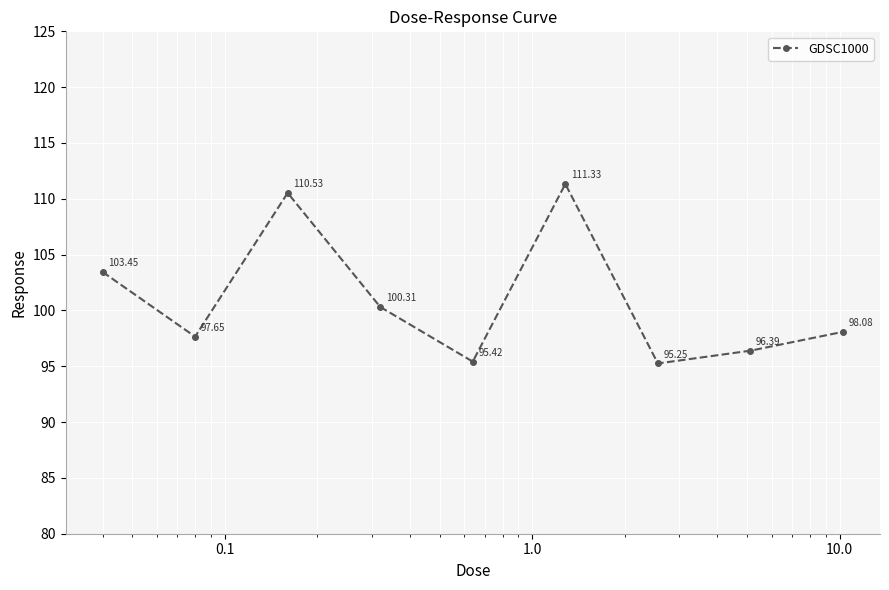

What is the sum of all values?

908.4